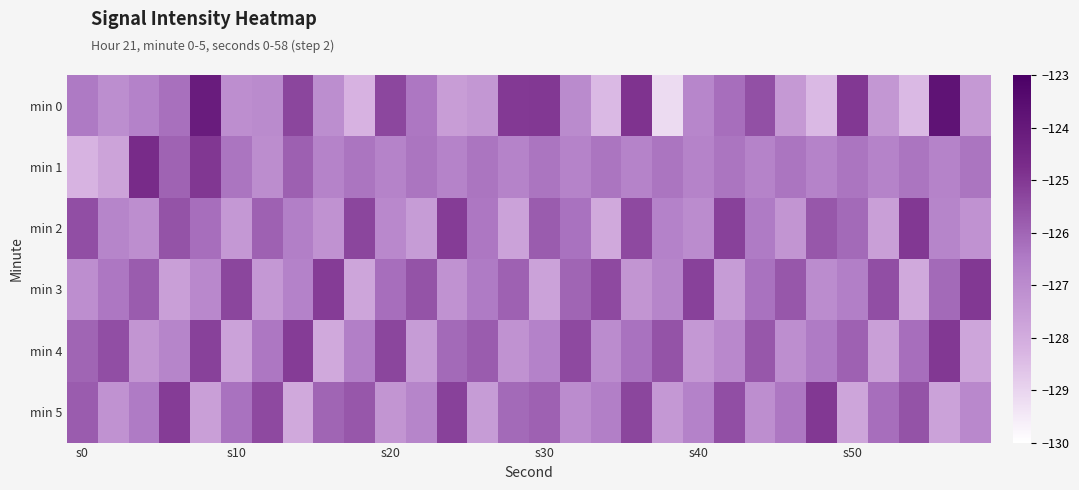

Rank the series by their maximum value, from highest to lowest.

min 0, min 1, min 2, min 3, min 4, min 5